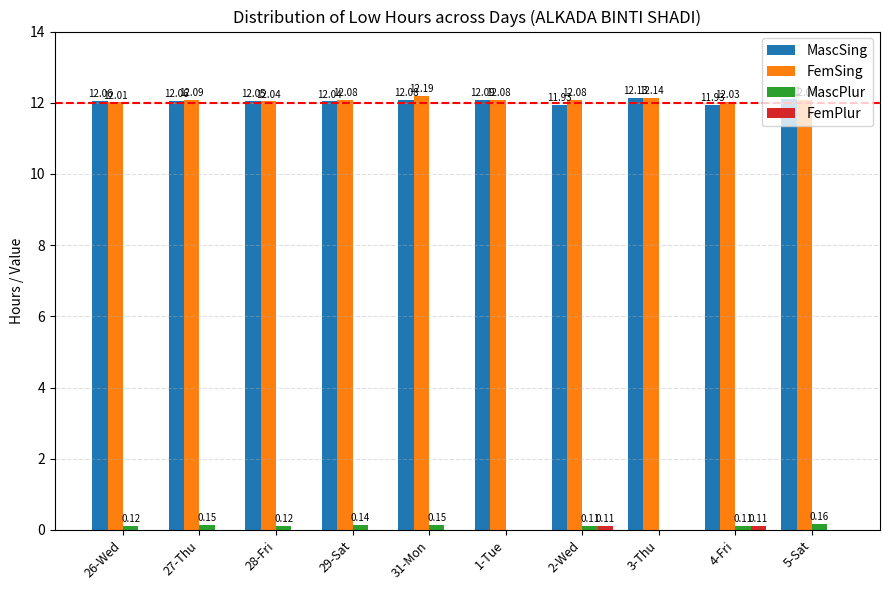

Which series has the largest total across all categories?

FemSing